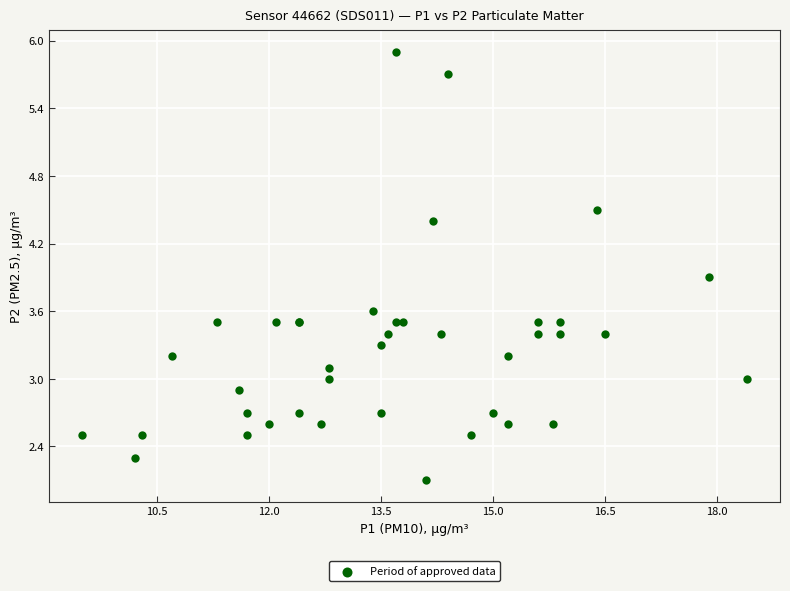

What Y value in the scatter plot is closest to 4?

3.9